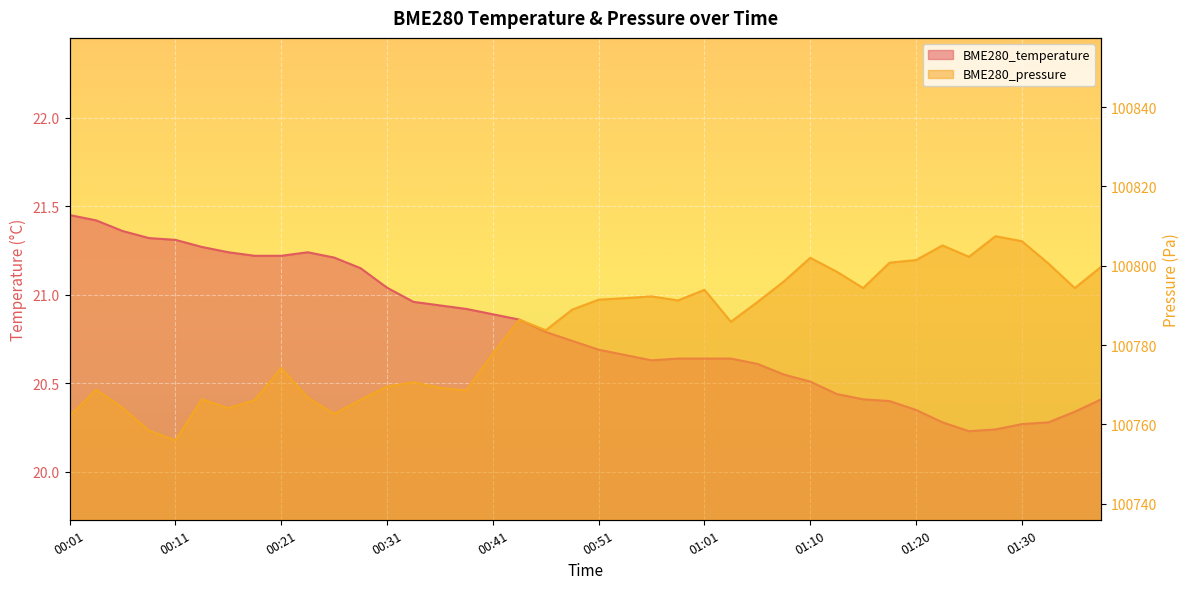

Which series has the largest total across all categories?

BME280_pressure